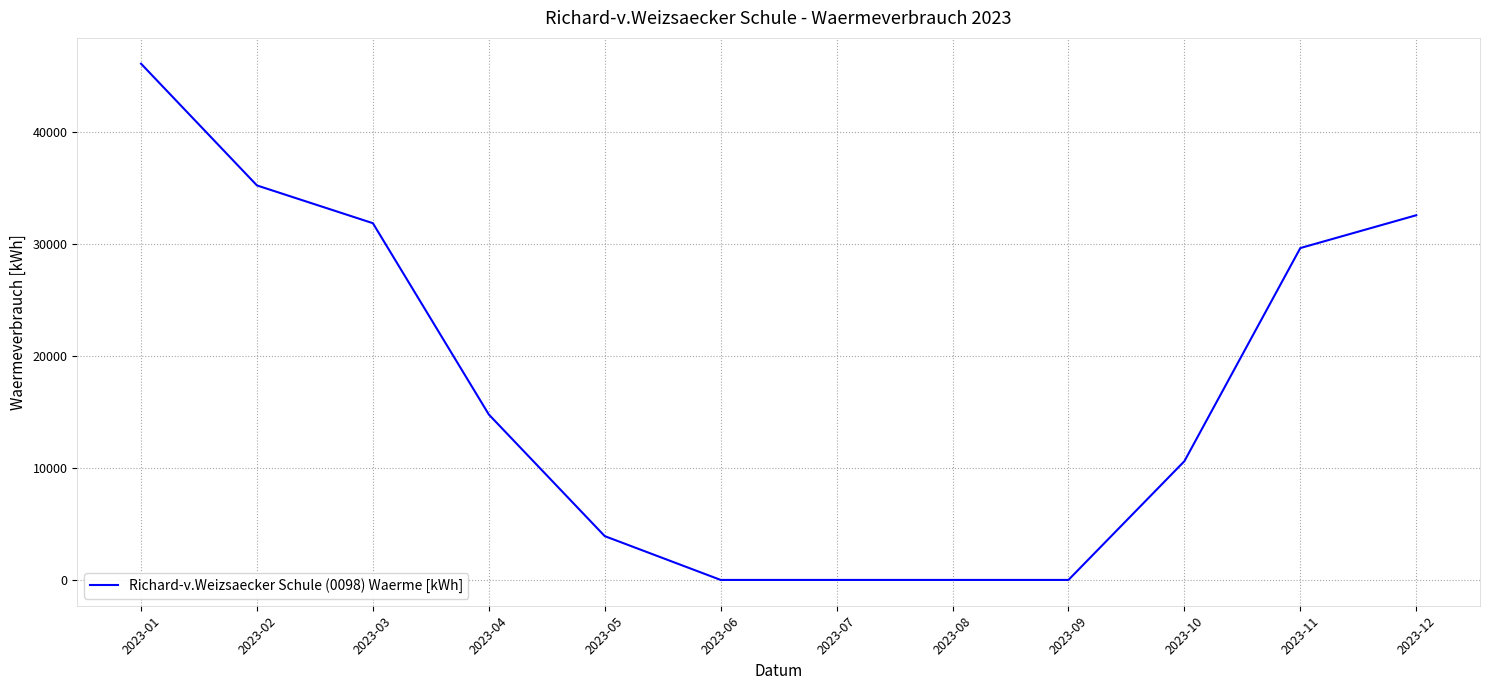

What value does the data have at 2023-01?

46090